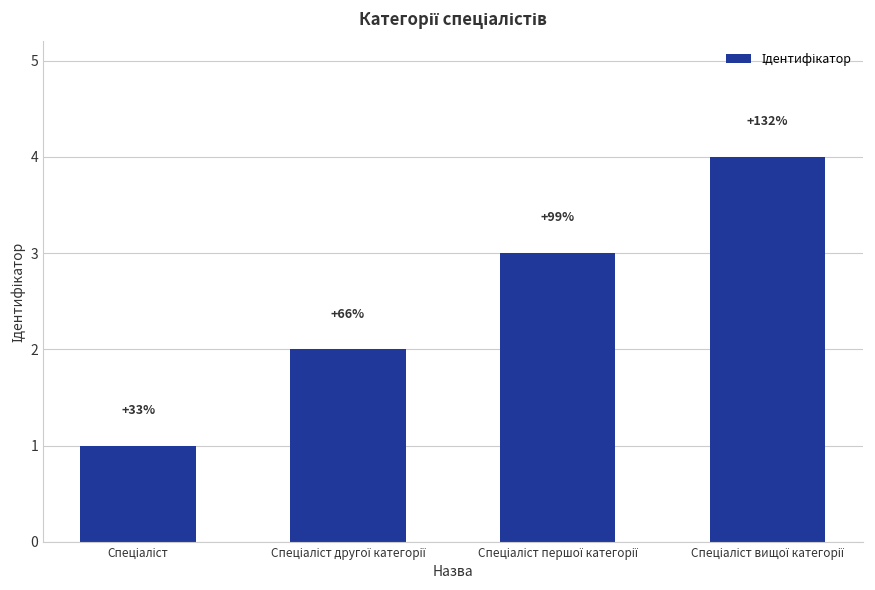

Which has a higher value, Спеціаліст другої категорії or Спеціаліст вищої категорії?

Спеціаліст вищої категорії